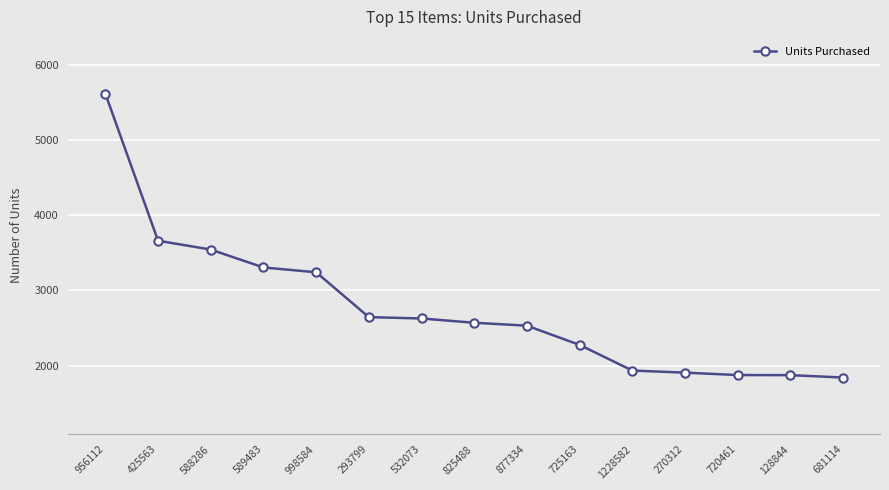

What is the sum of the values at 825488 and 293799?

5213